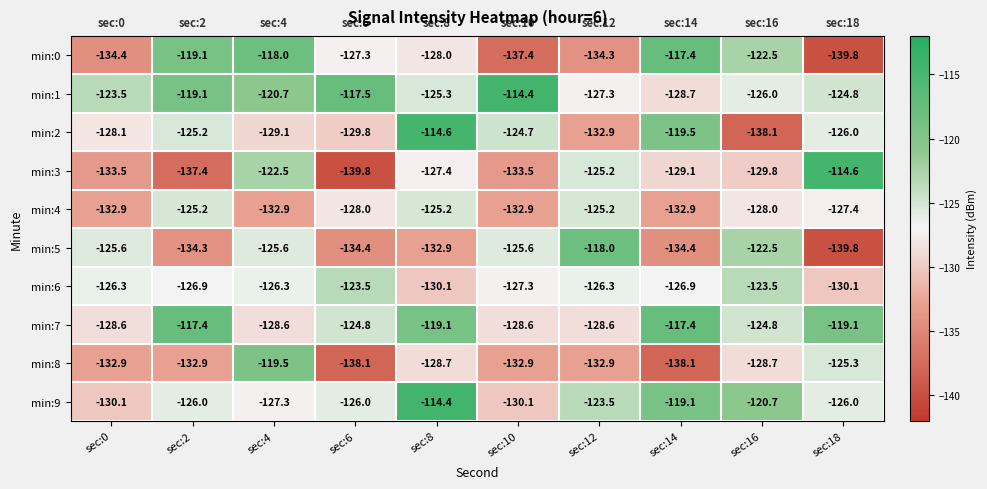

What is the difference between the highest and lowest values at sec:8?

18.5